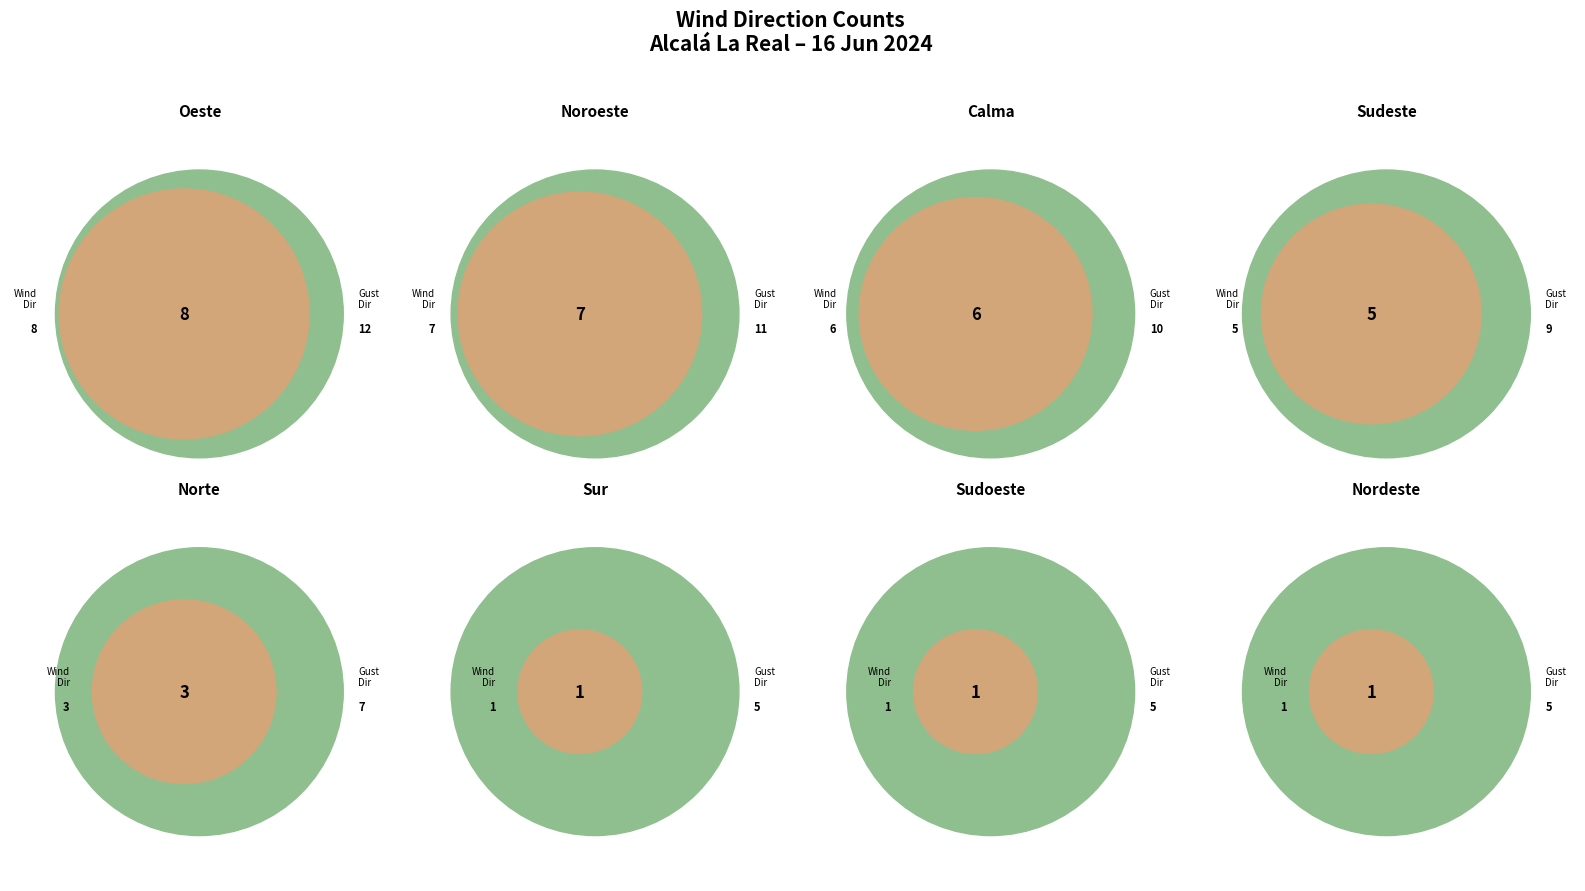

How many slices are in this pie chart?

8